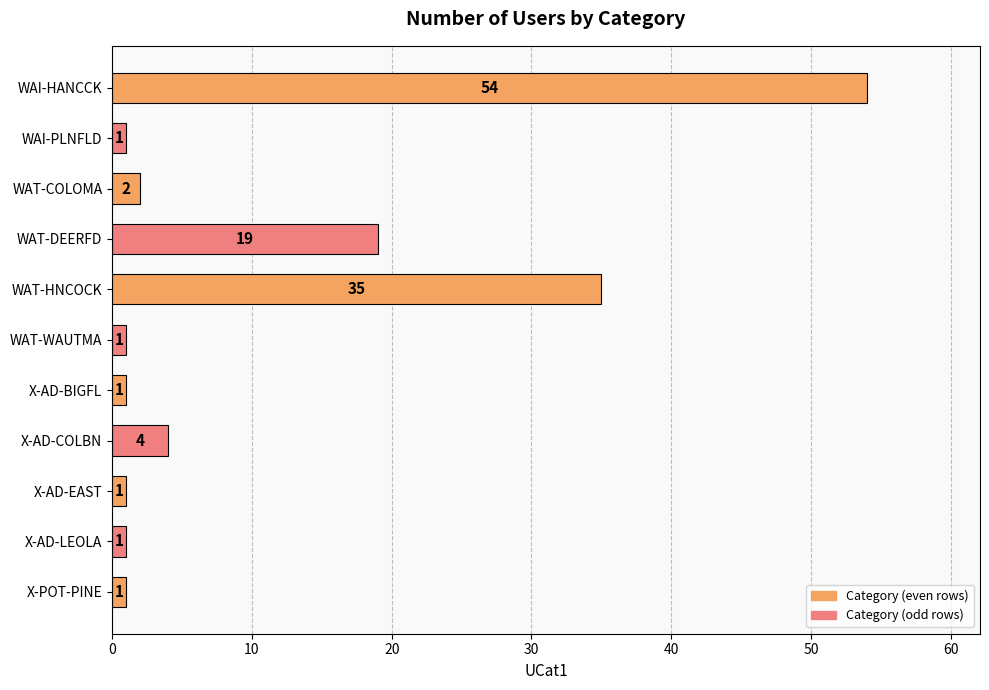

At which label is the value closest to 27?

WAT-DEERFD